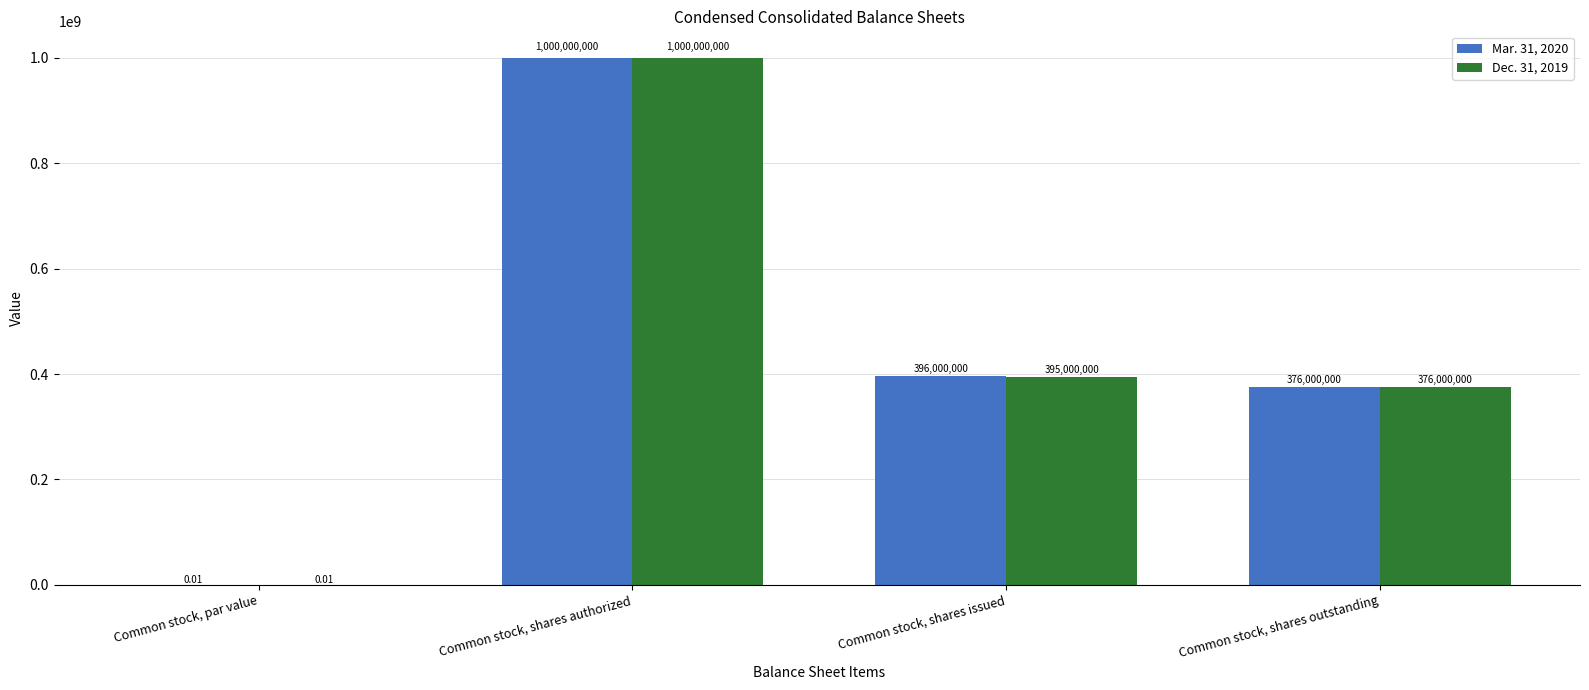

Between Common stock, par value and Common stock, shares issued, which series saw the biggest shift?

Mar. 31, 2020